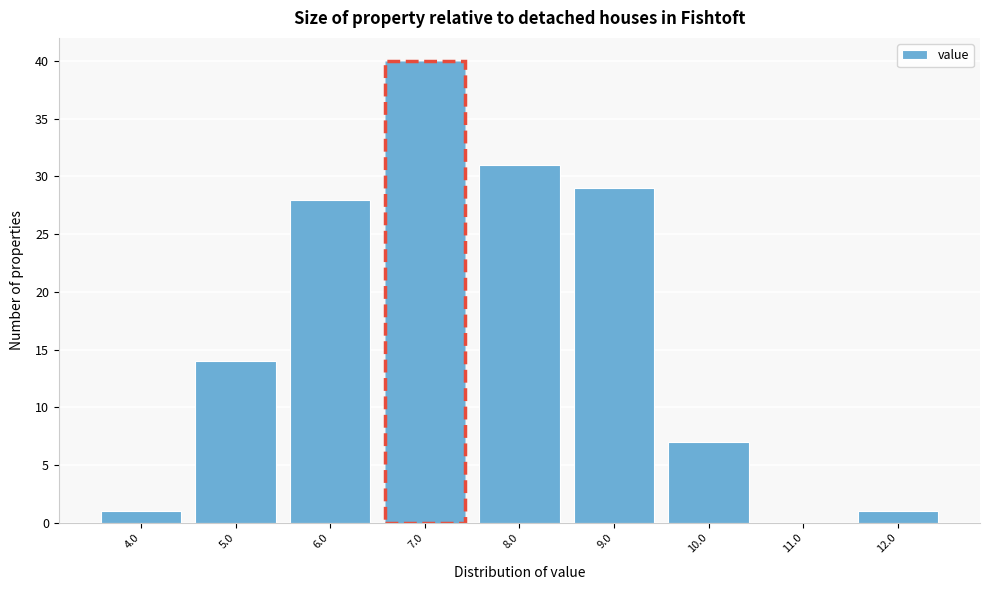

Reading left to right, extract all data points from this chart.

4.0=1	5.0=14	6.0=28	7.0=40	8.0=31	9.0=29	10.0=7	11.0=0	12.0=1